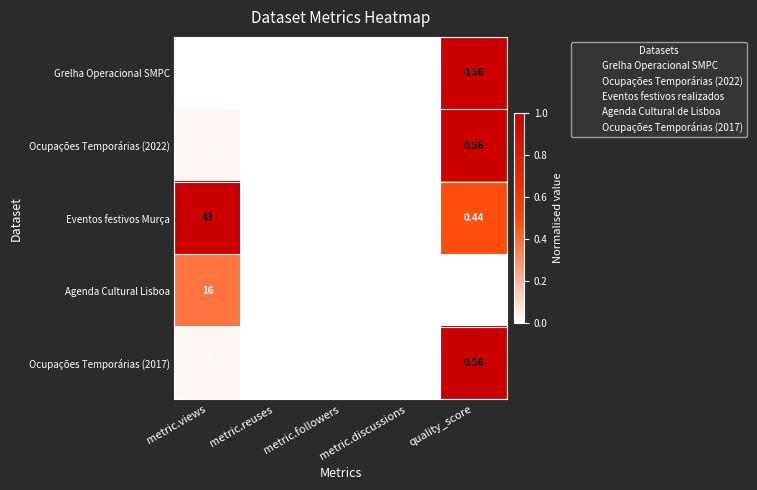

At which category is the sum across all series the highest?

metric.views